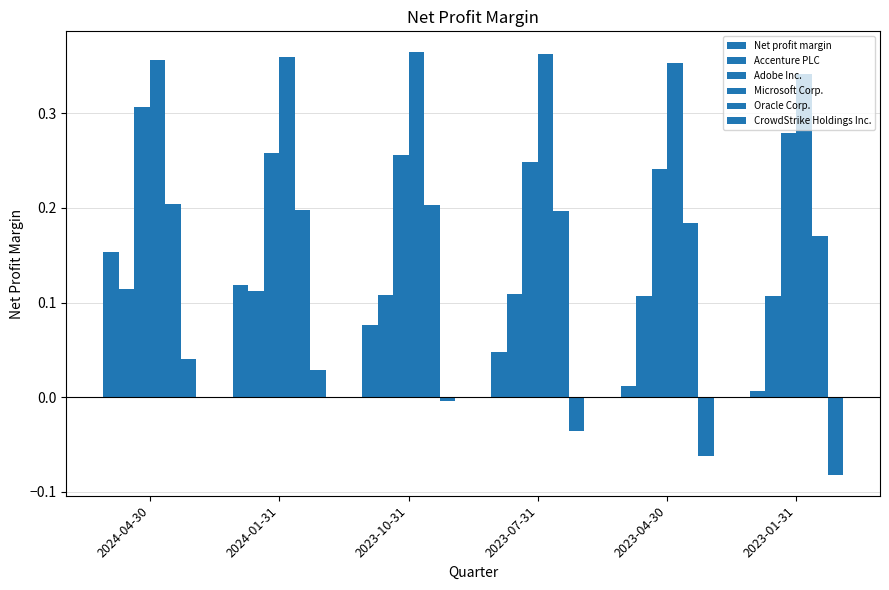

What is the difference between the maximum and minimum values in the Net profit margin series?

0.1